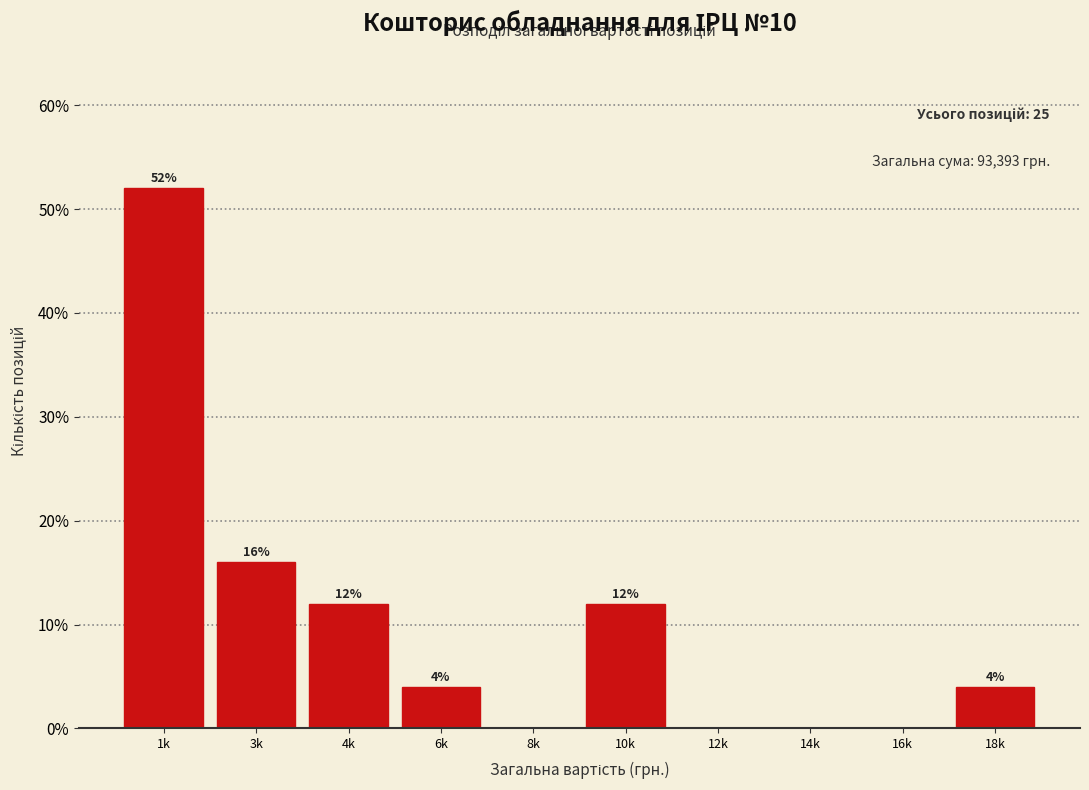

Reading left to right, transcribe all the data shown in this chart.

1k=52	3k=16	4k=12	6k=4	8k=0	10k=12	12k=0	14k=0	16k=0	18k=4